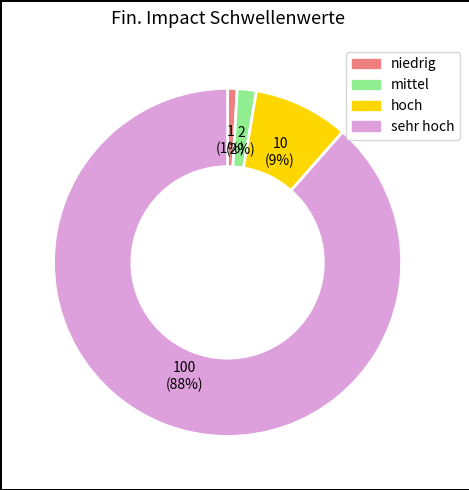

Is there any slice that represents more than half of the pie?

Yes